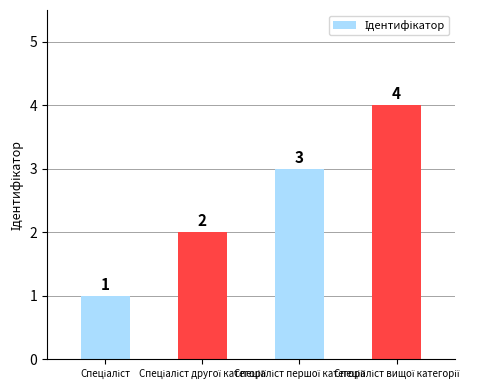

What is the minimum value shown in the chart?

1